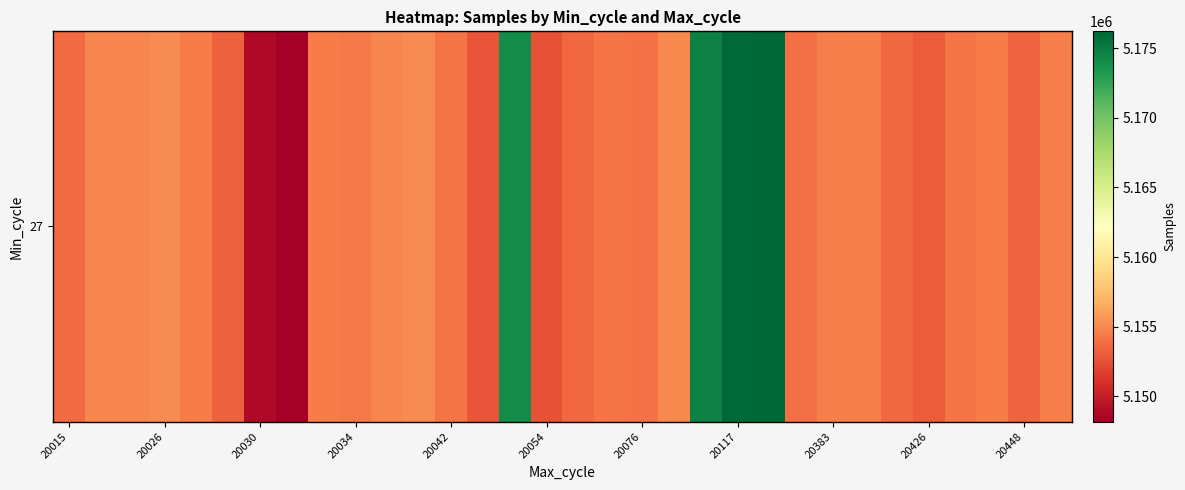

True or false: the data shows 6727812 at 27.

False